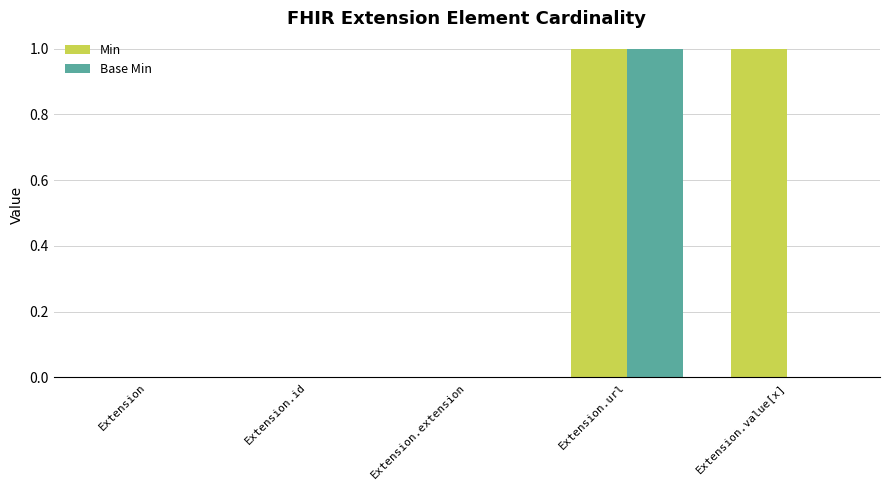

Which series has the largest total across all categories?

Min